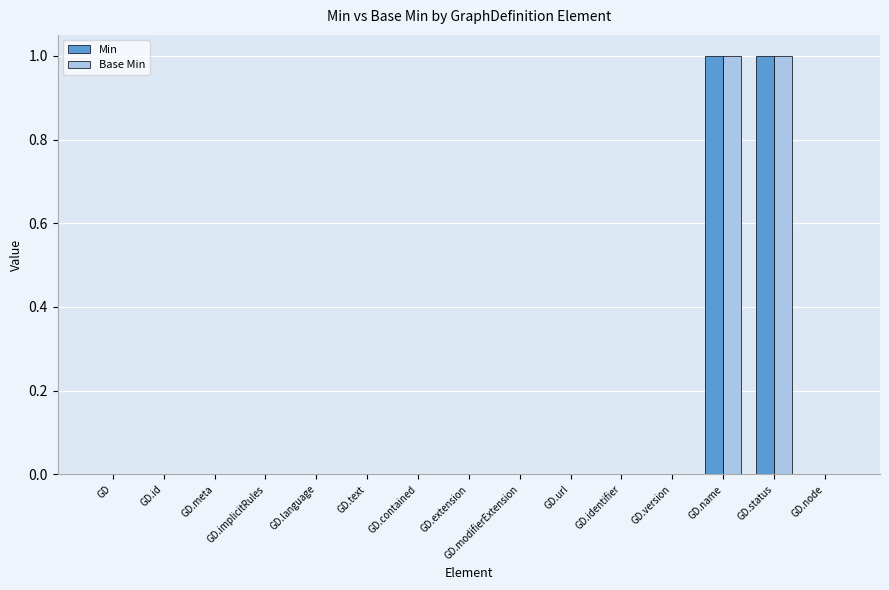

Are the bars horizontal?

No